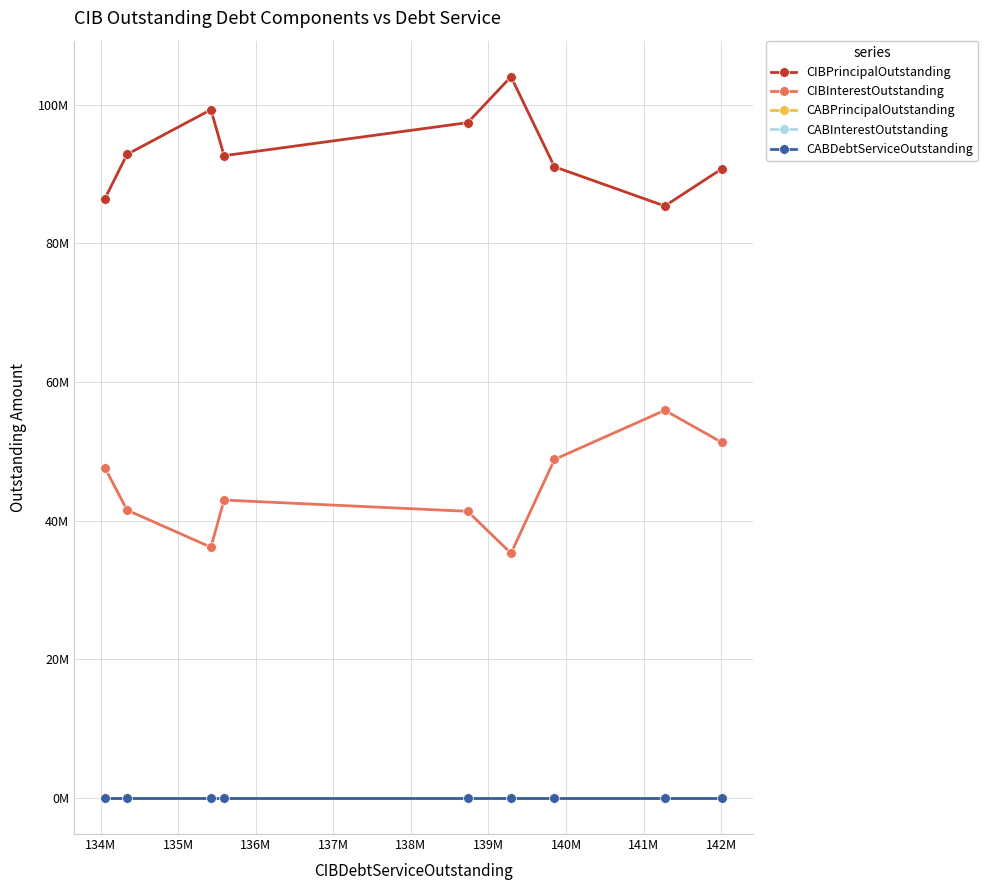

What is the average value of the CIBInterestOutstanding series?

44540740.1